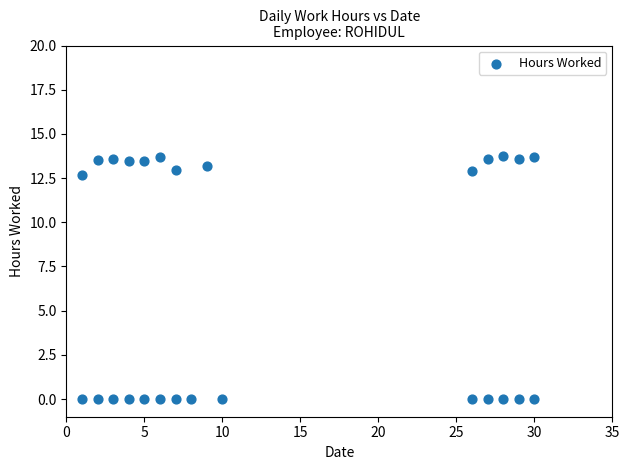

What is the range of X values (max minus min)?

29.0